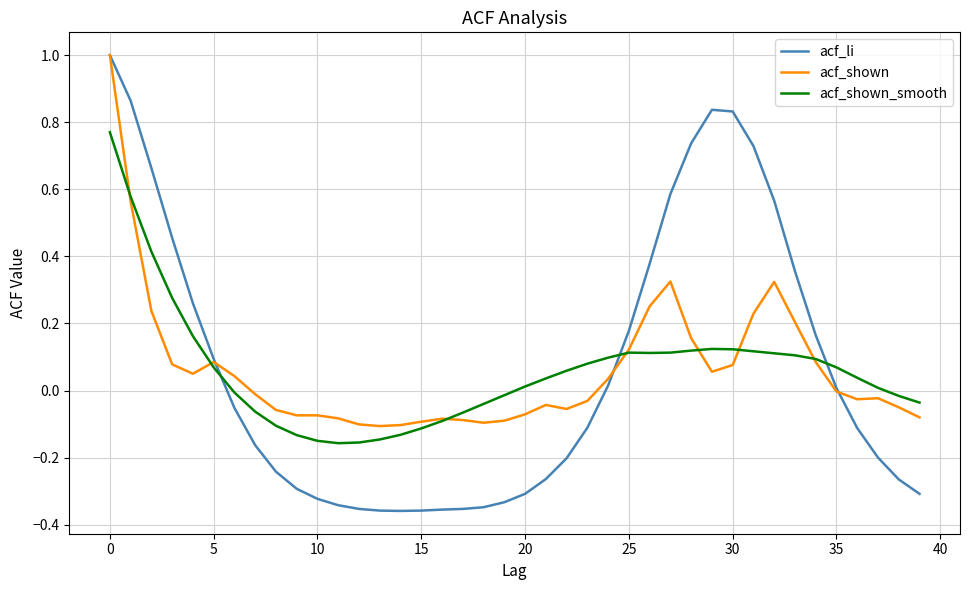

What is the maximum value for acf_li?

1.0